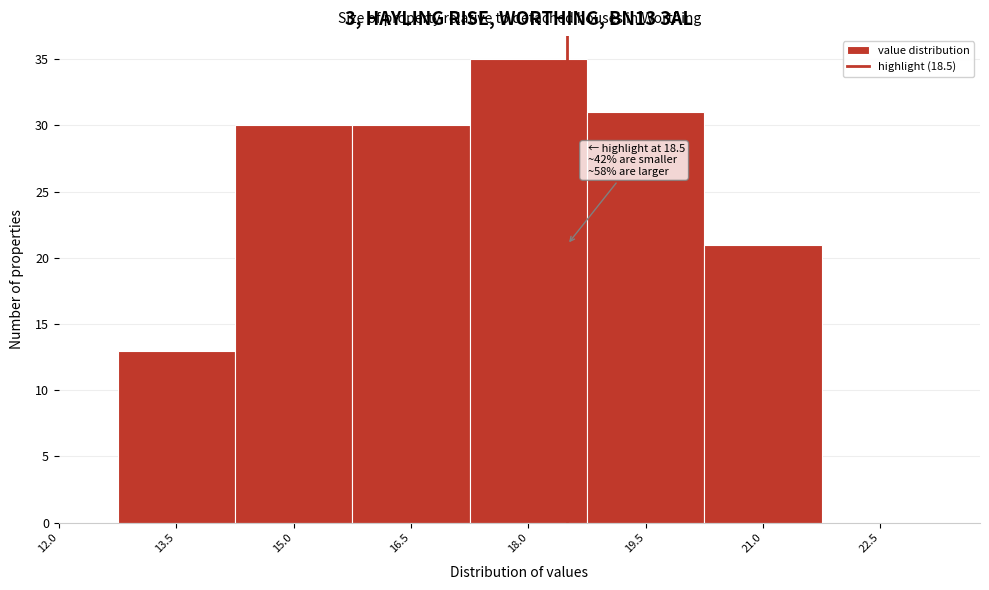

Over which range of the x-axis is the bar tallest?

17.25 to 18.75